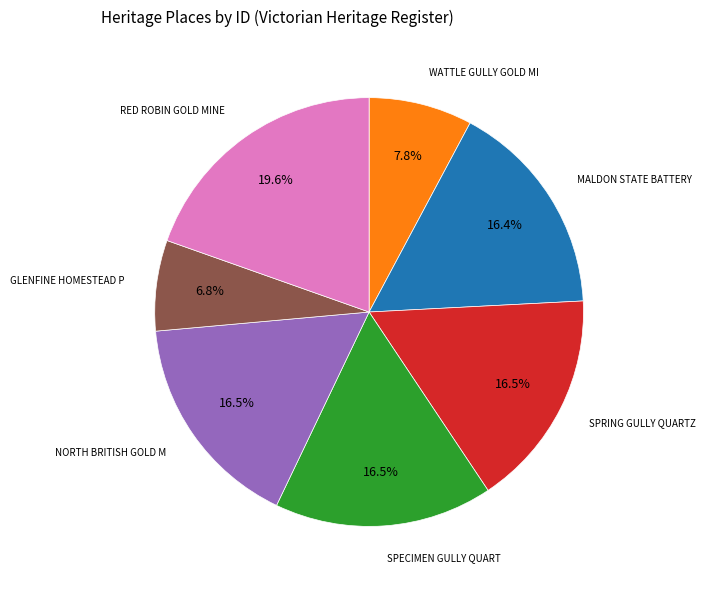

Does any single category account for the majority?

No